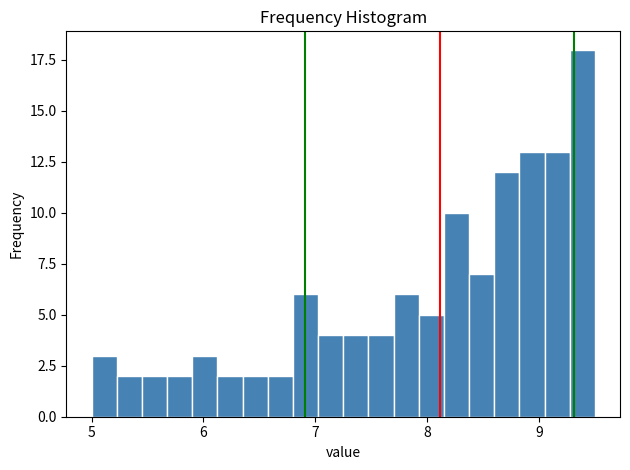

Read against the x-axis, roughly where is the centre of the tallest bar?

9.4